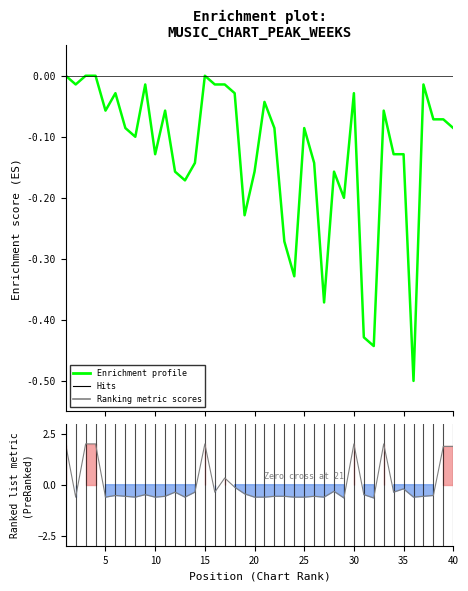

How many data points in Enrichment profile are less than 0?

36